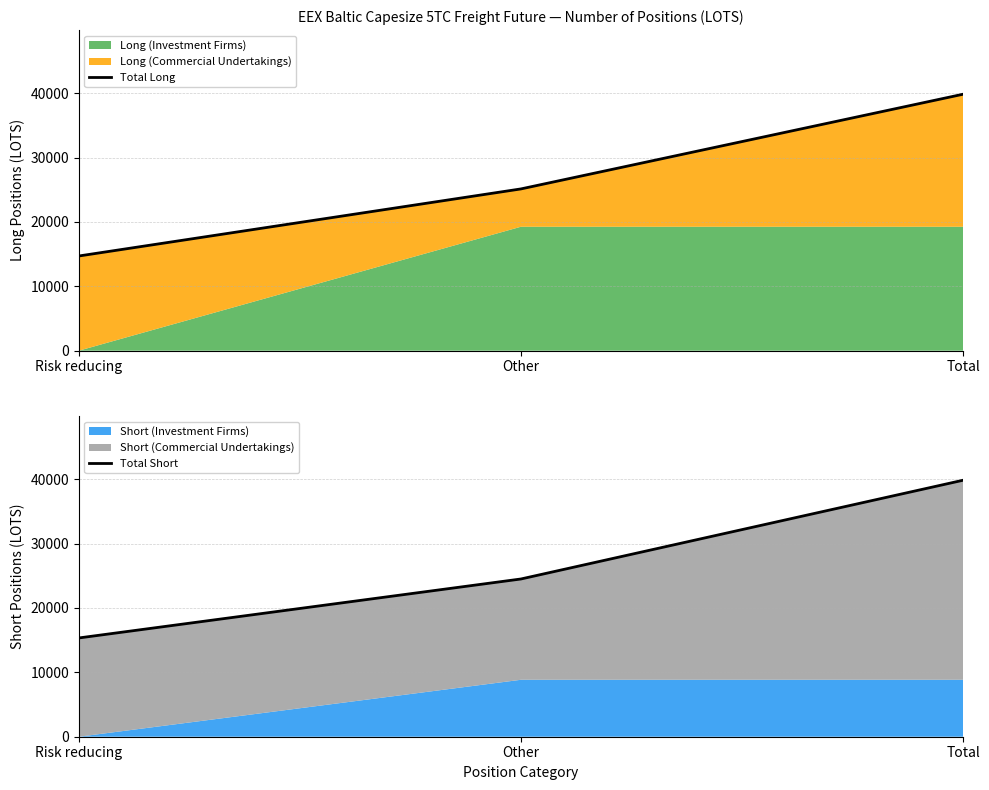

What is the total value across all series at Total?

79668.4